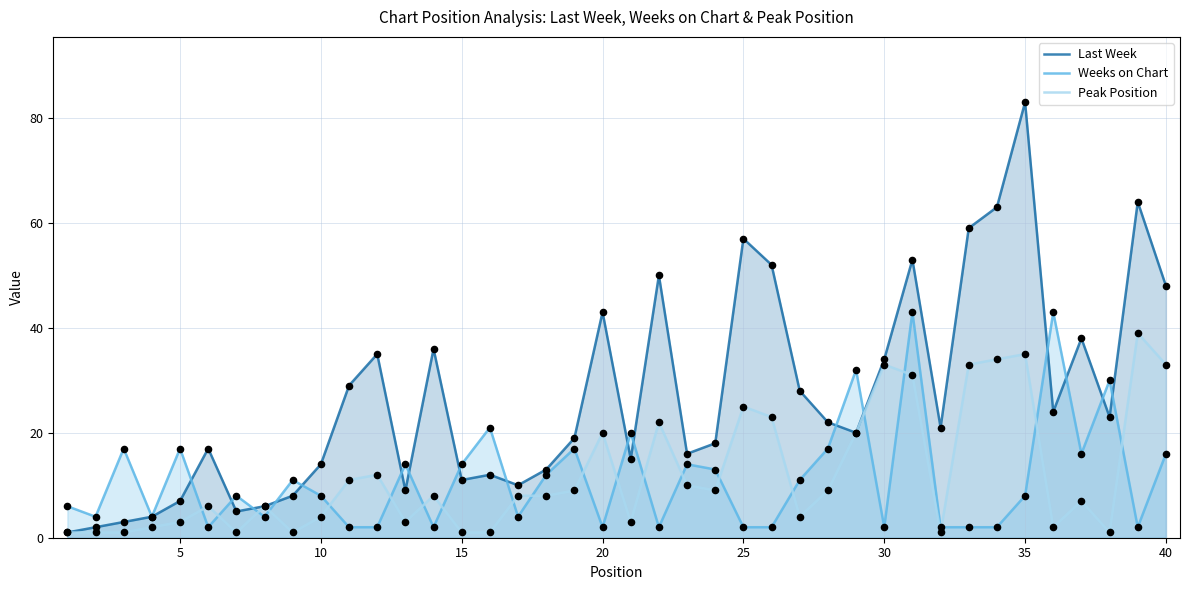

Rank the series by their maximum value, from lowest to highest.

Peak Position, Weeks on Chart, Last Week